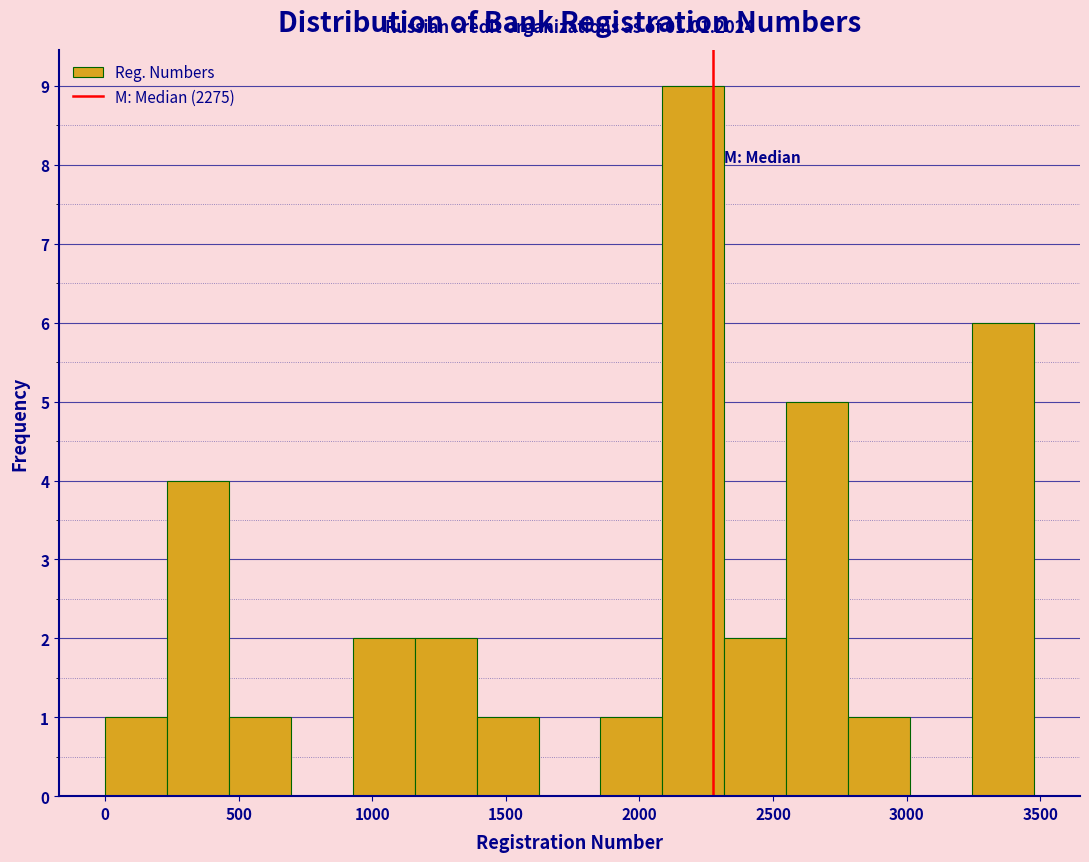

Over which range of the x-axis is the bar tallest?

2100 to 2300